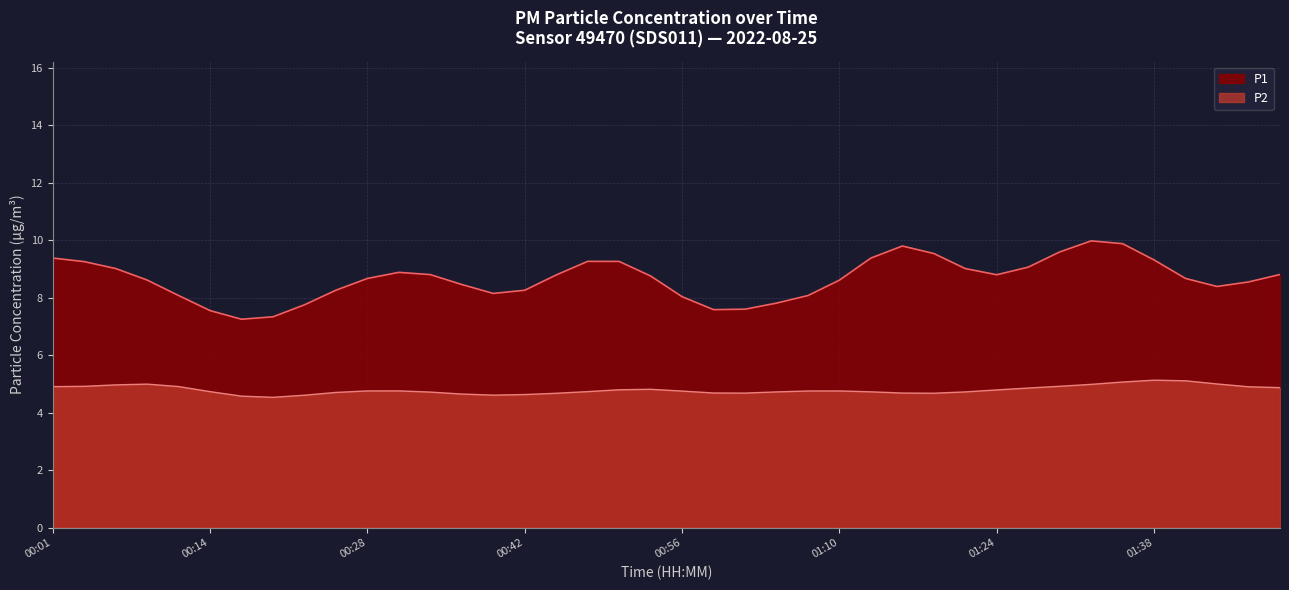

How many lines are shown in the chart?

2